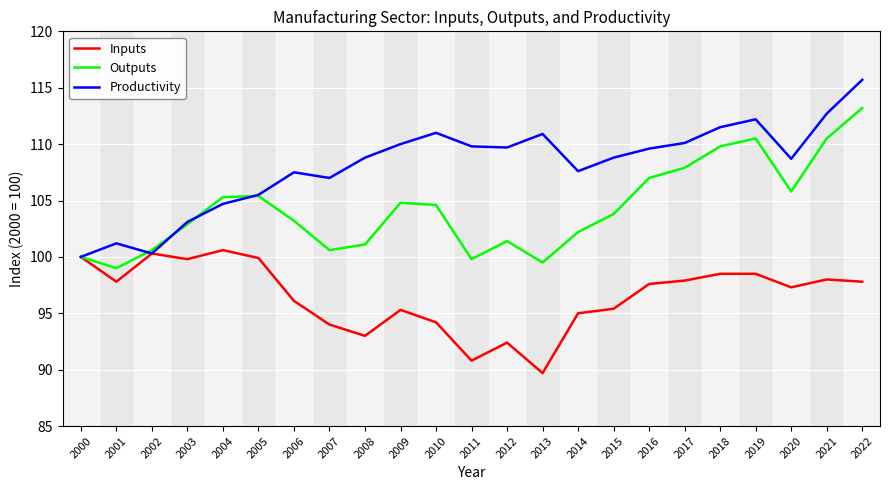

The Productivity series shows 108.7 at 2020. True or false?

True